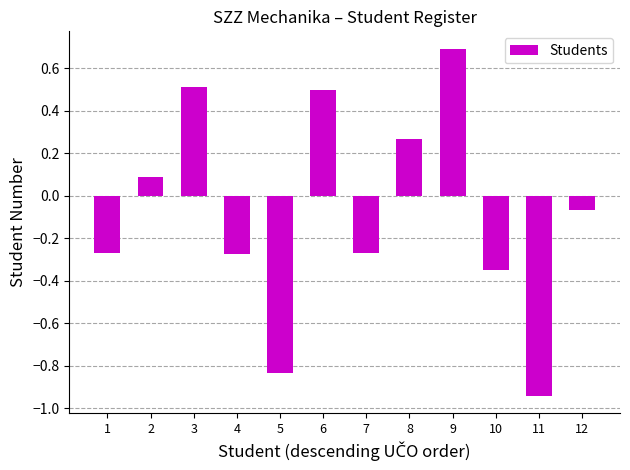

How many distinct data groups are displayed?

1